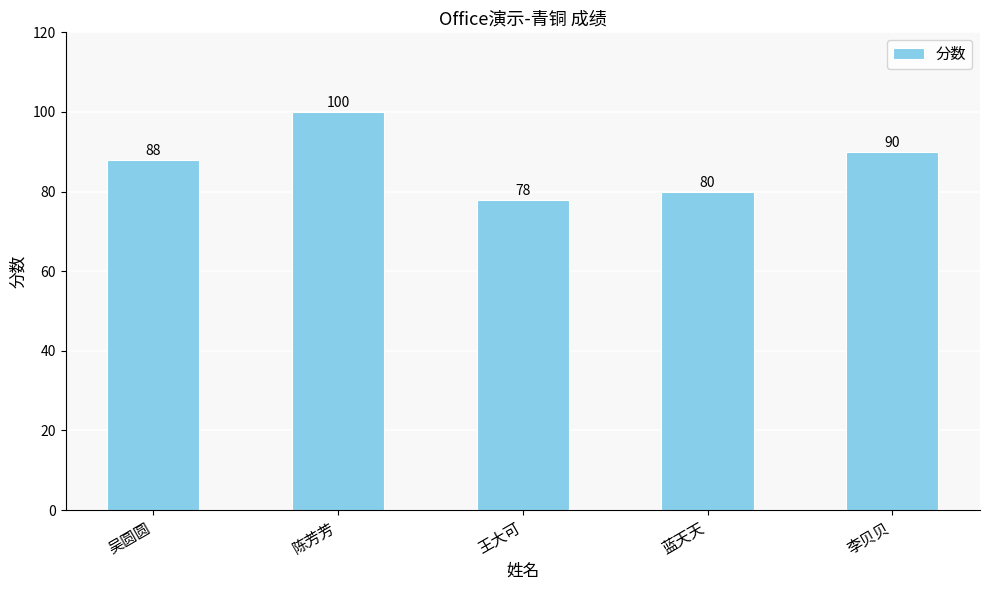

What is the value of the 3rd bar from the left?

78